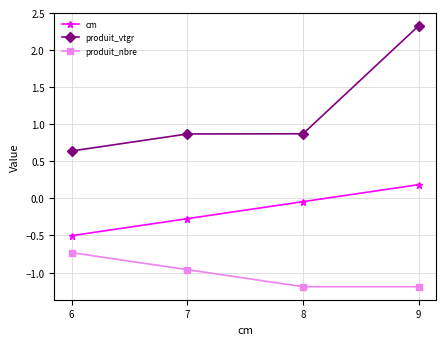

At 8, list the series in order from largest to smallest.

produit_vtgr, cm, produit_nbre